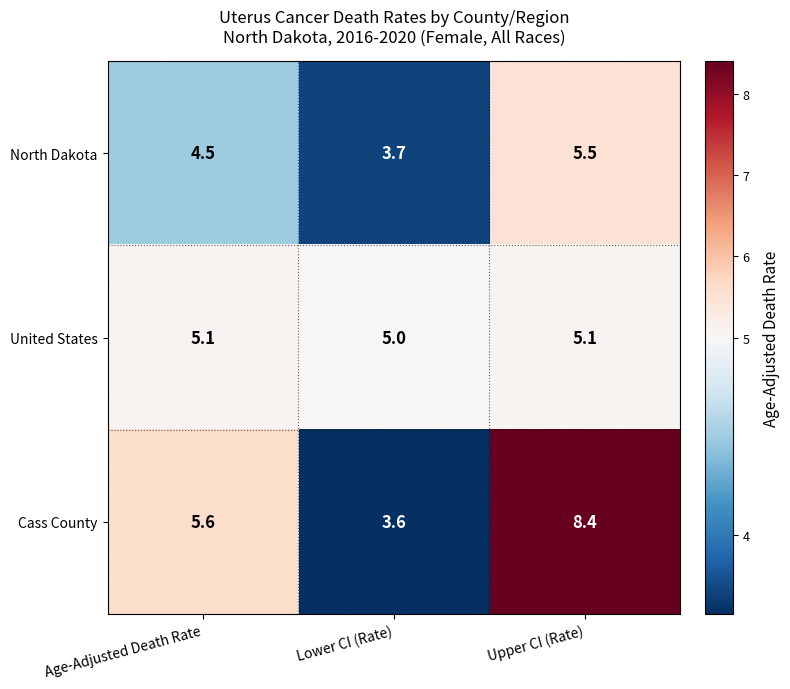

What is the average value of the United States series?

5.1